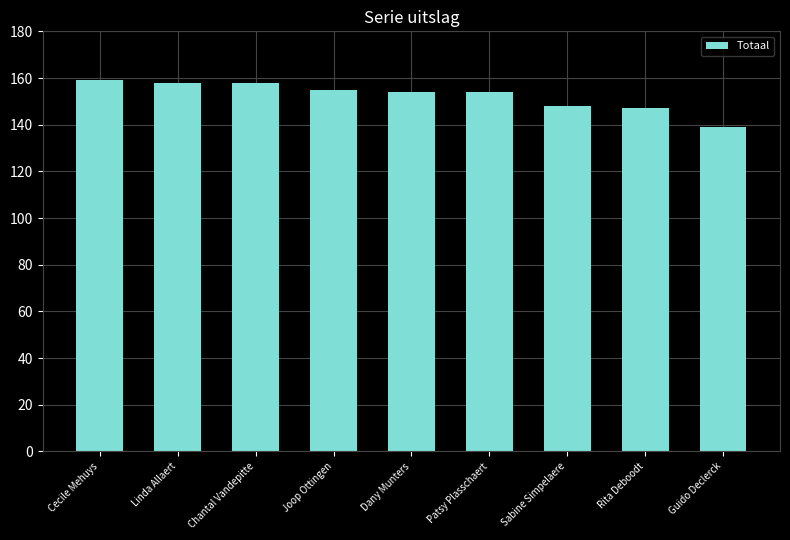

What is the difference between the second highest and minimum values?

19